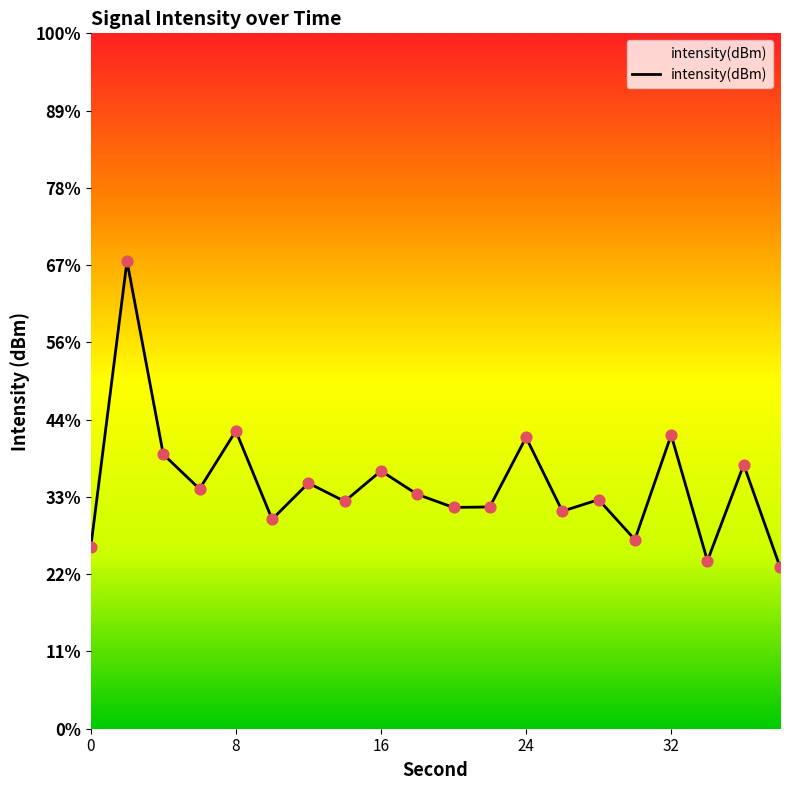

What is the change in value from 6 to 34?

-0.9